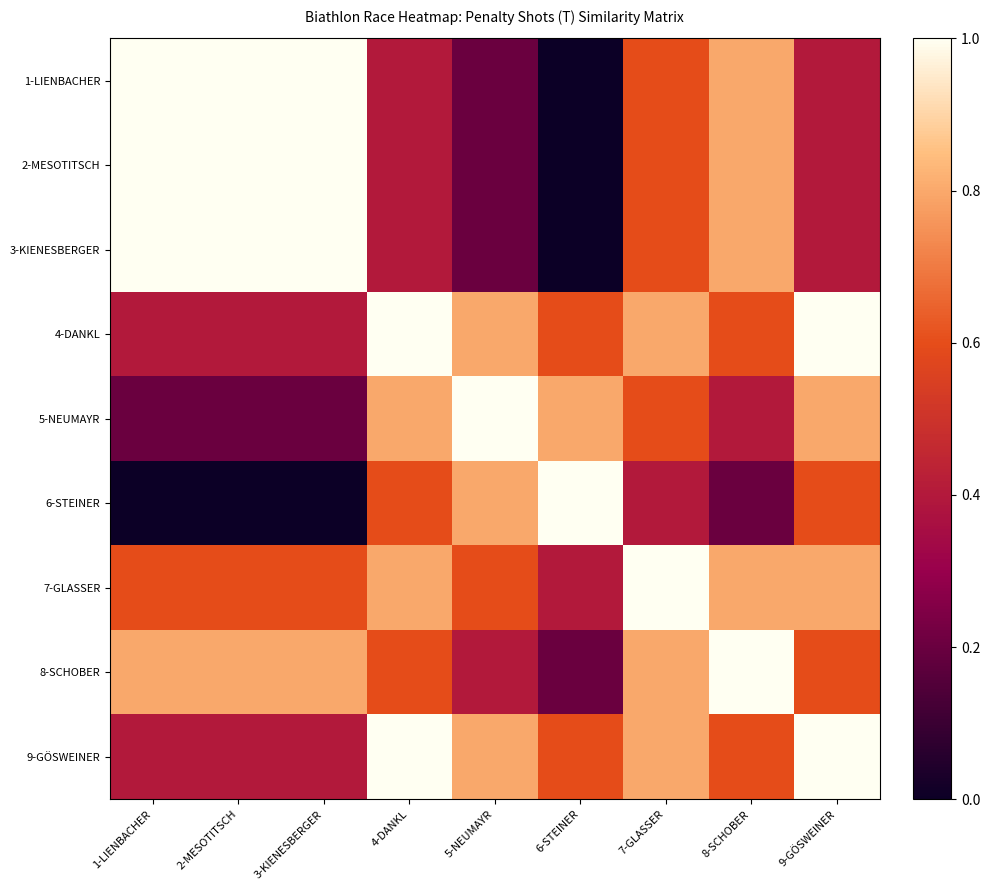

At which category is the sum across all series the highest?

7-GLASSER